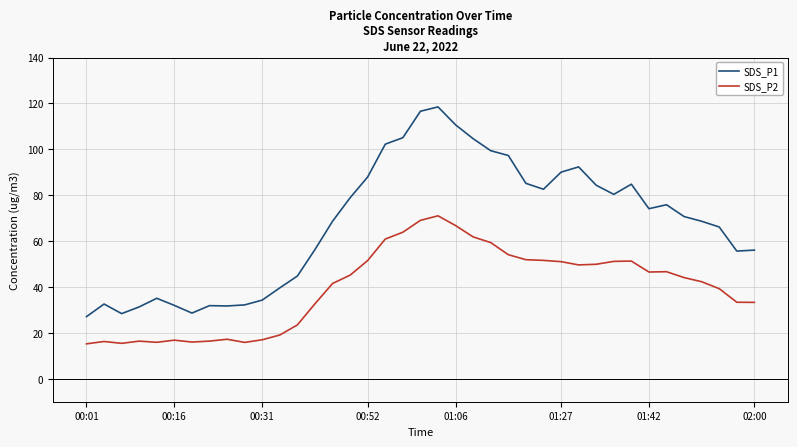

Which series has the widest spread of values?

SDS_P1